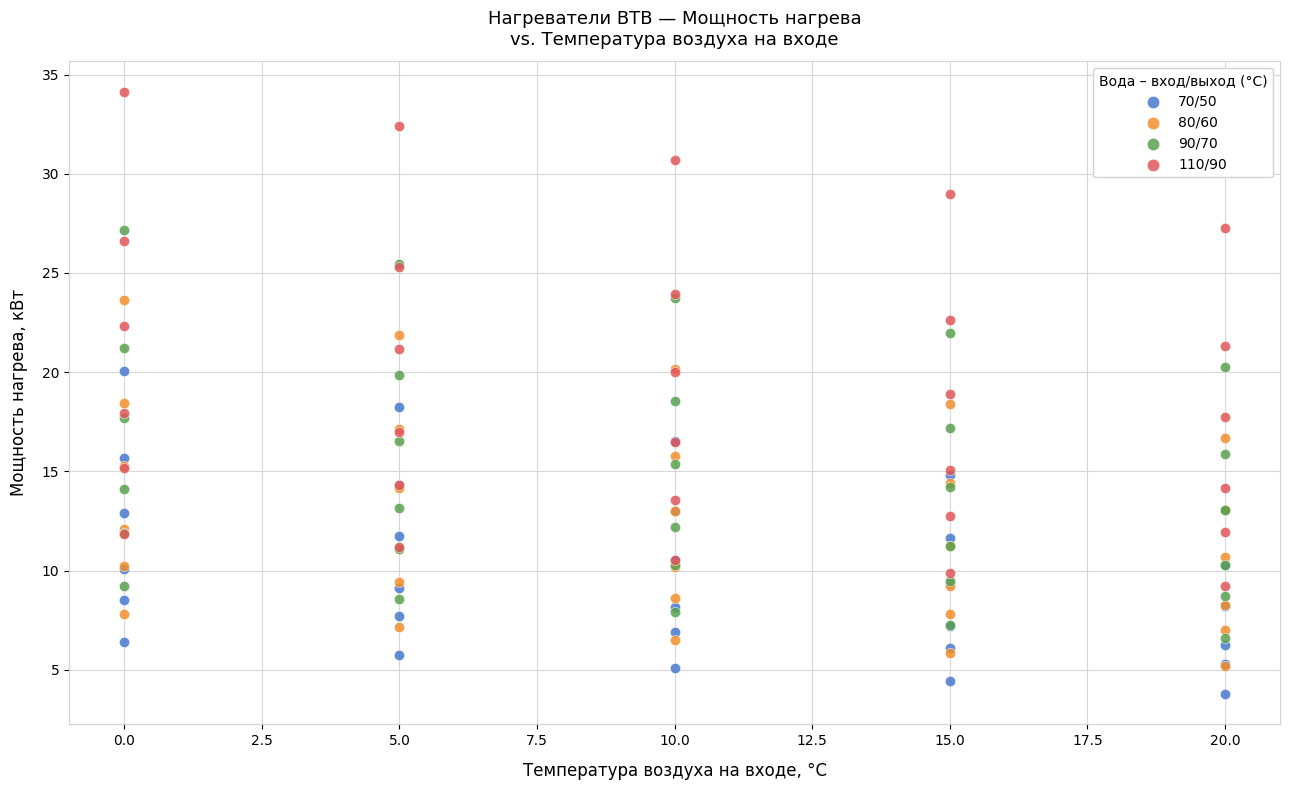

What are all the series names shown in the legend?

70/50, 80/60, 90/70, 110/90